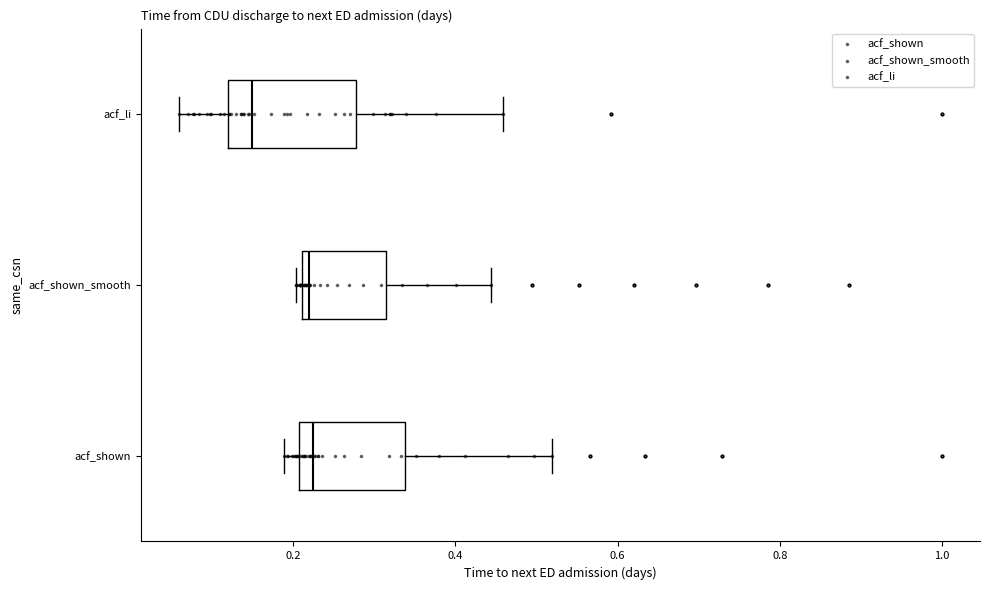

Reading bottom to top, read every box against the x-axis: the position of its median line, the range the box covers, and the ends of its whiskers. The values are not printed on the chart, so give them approximately, as read against the axis.

acf_shown: median 0.22, box 0.20 to 0.34, whiskers 0.18 to 0.52
acf_shown_smooth: median 0.22 (just right of the box's left edge), box 0.22 to 0.32, whiskers 0.20 to 0.44
acf_li: median 0.14, box 0.12 to 0.28, whiskers 0.06 to 0.46